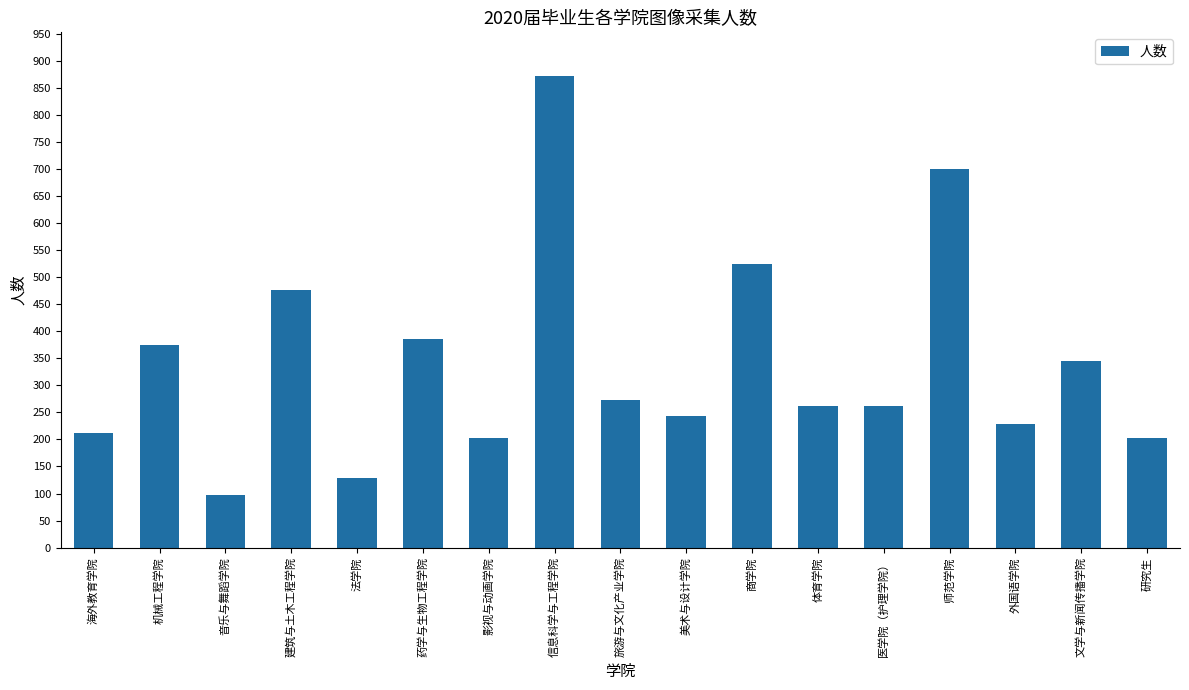

What is the greatest value displayed?

873